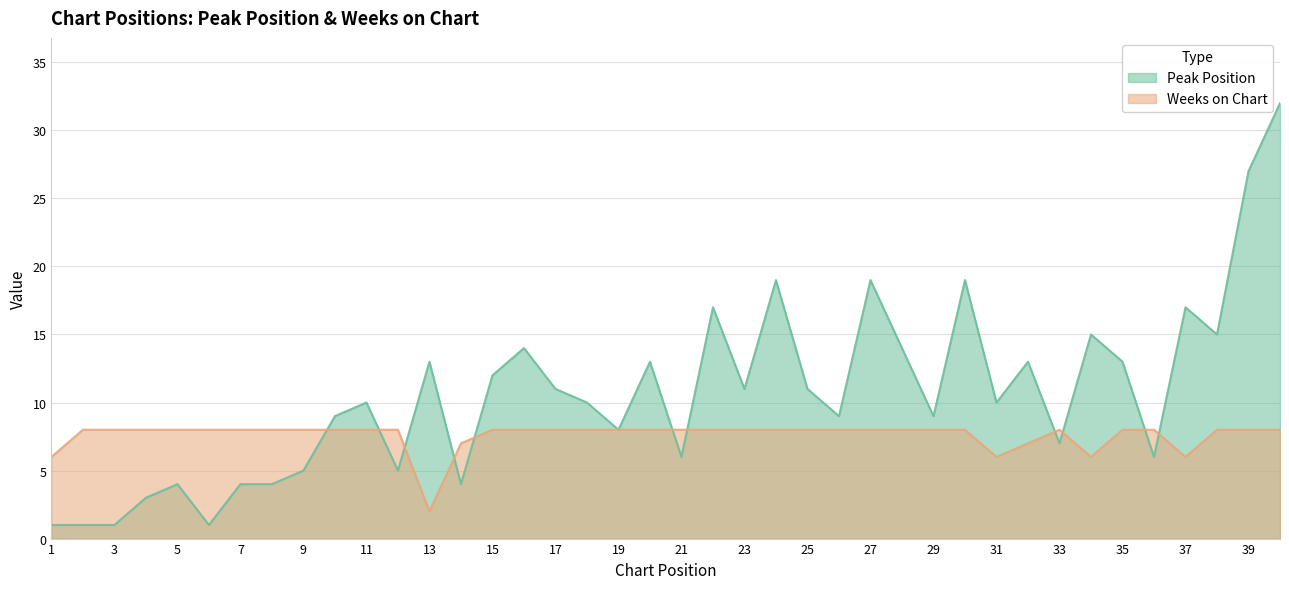

What is the average value of the Weeks on Chart series?

8